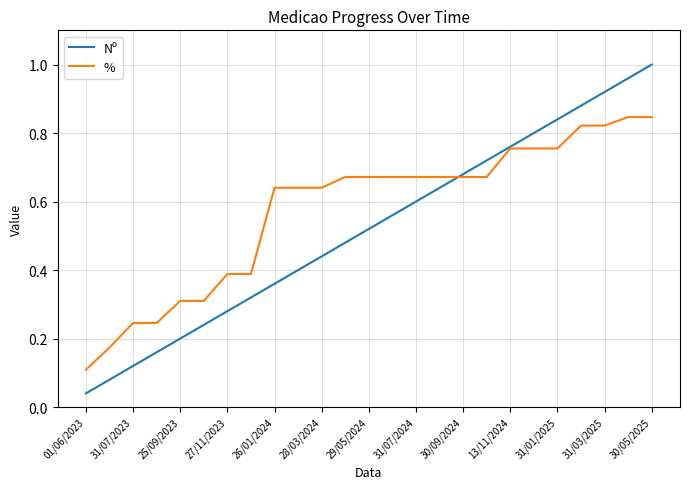

Which series has the largest total across all categories?

%